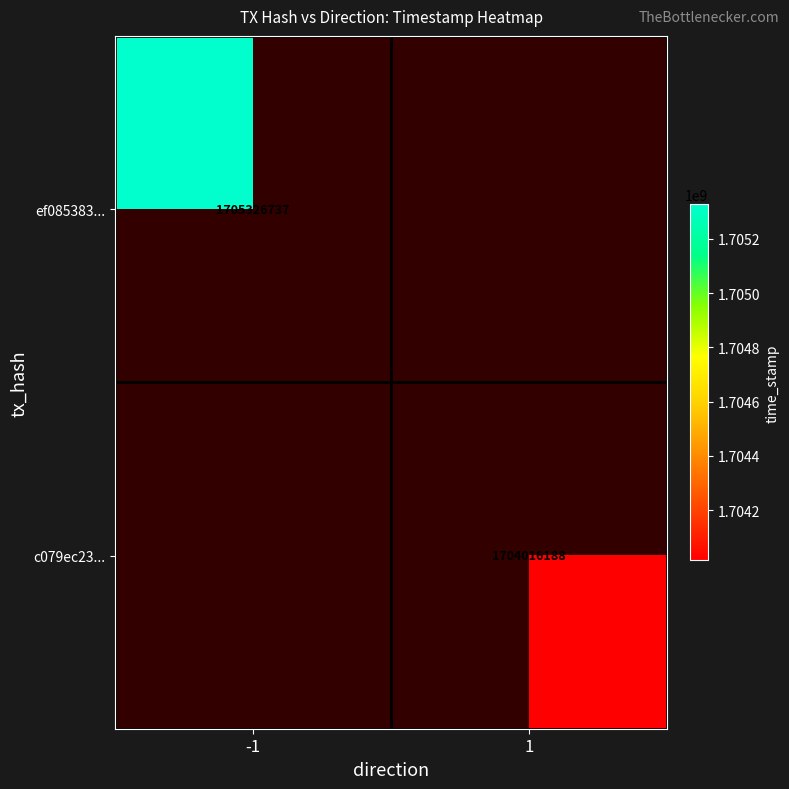

True or false: ef085383... has a value of 1705326737 at -1.

True